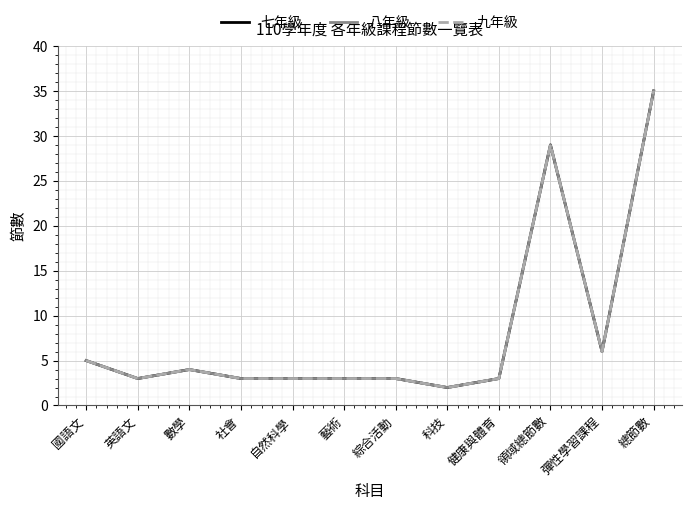

What is the approximate value of 七年級 at 彈性學習課程, to the nearest 5?

5